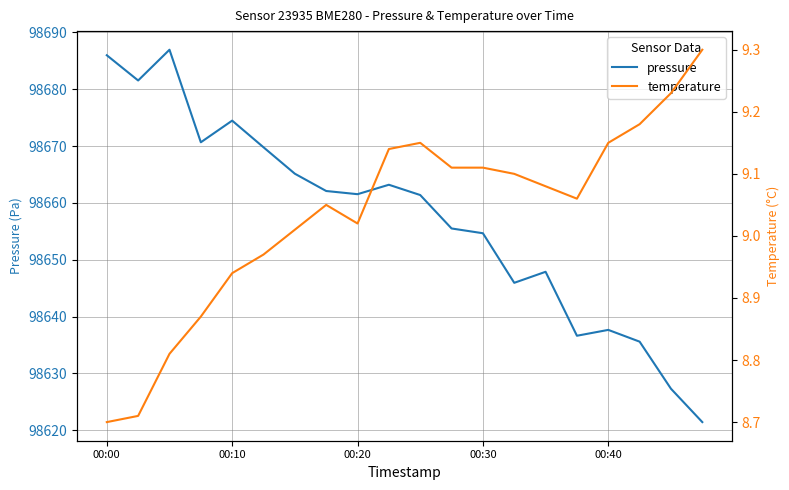

Count the number of categories in the chart.

20